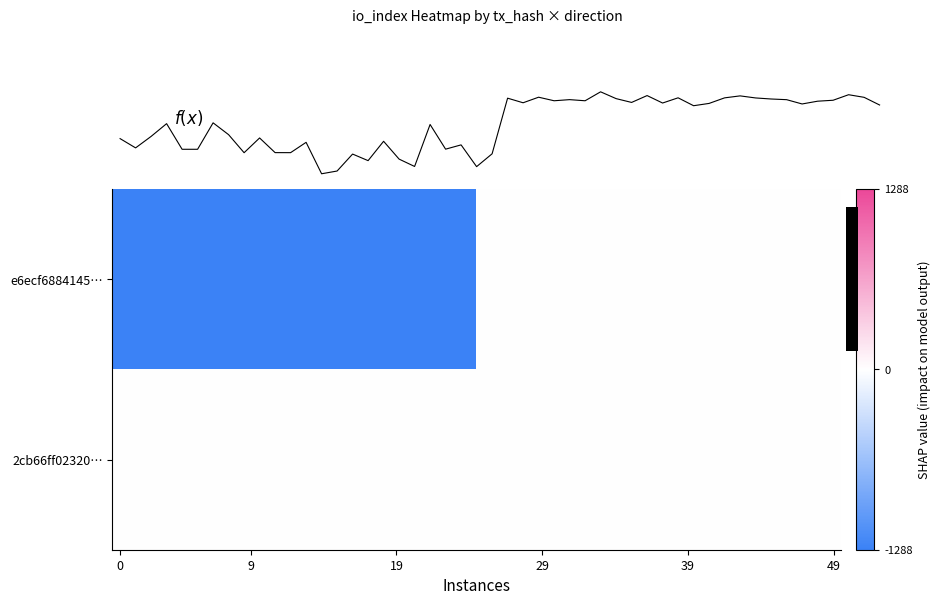

Which series has the widest spread of values?

e6ecf688414581157026e1867fe5c997b7b37da